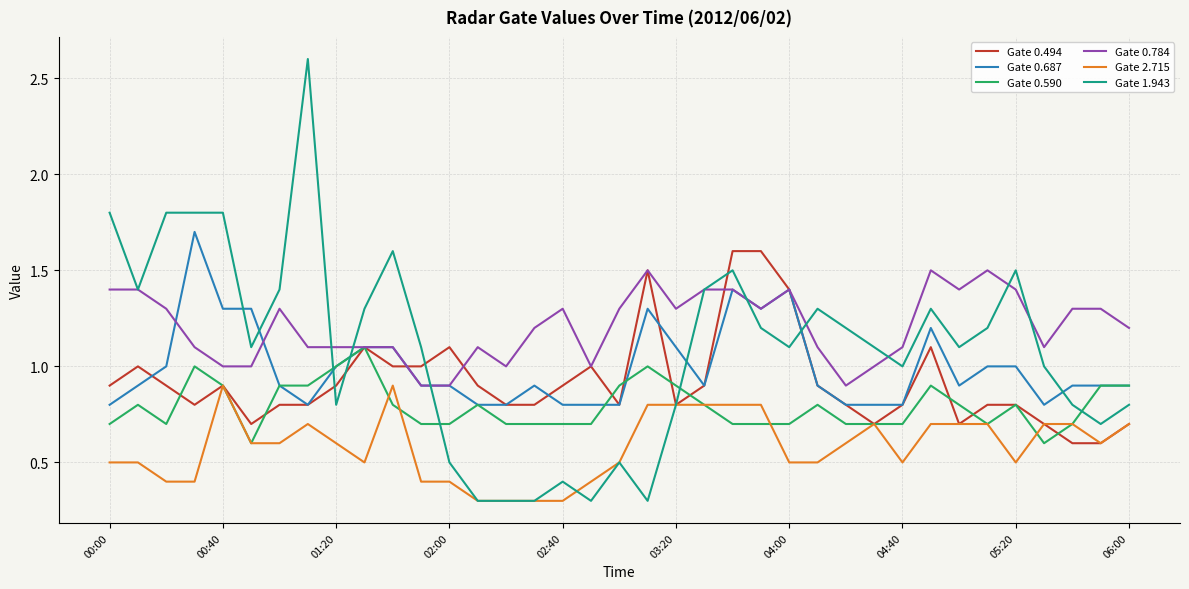

Which series has the widest spread of values?

Gate 1.943